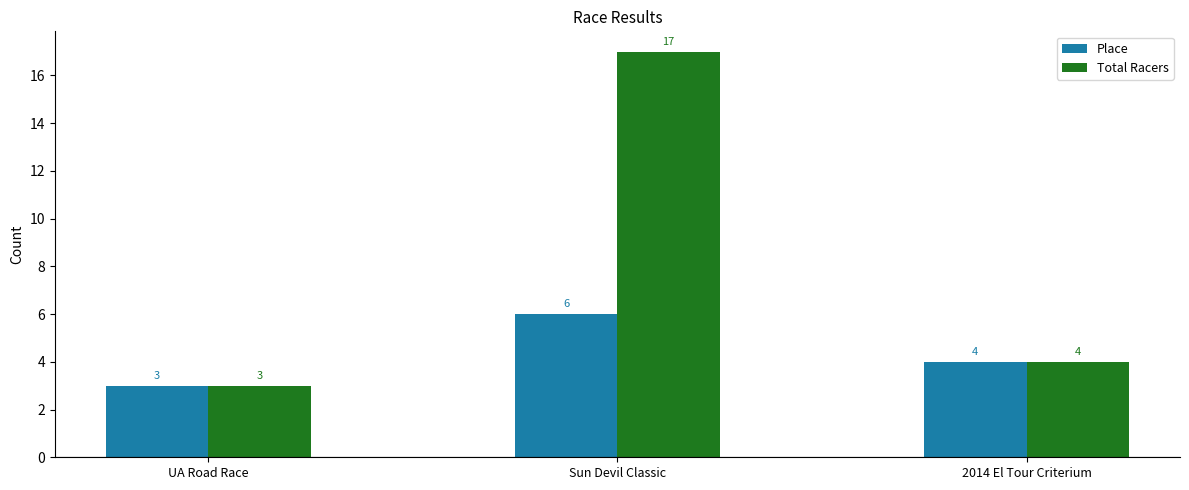

Which category has the highest value across all series?

Sun Devil Classic